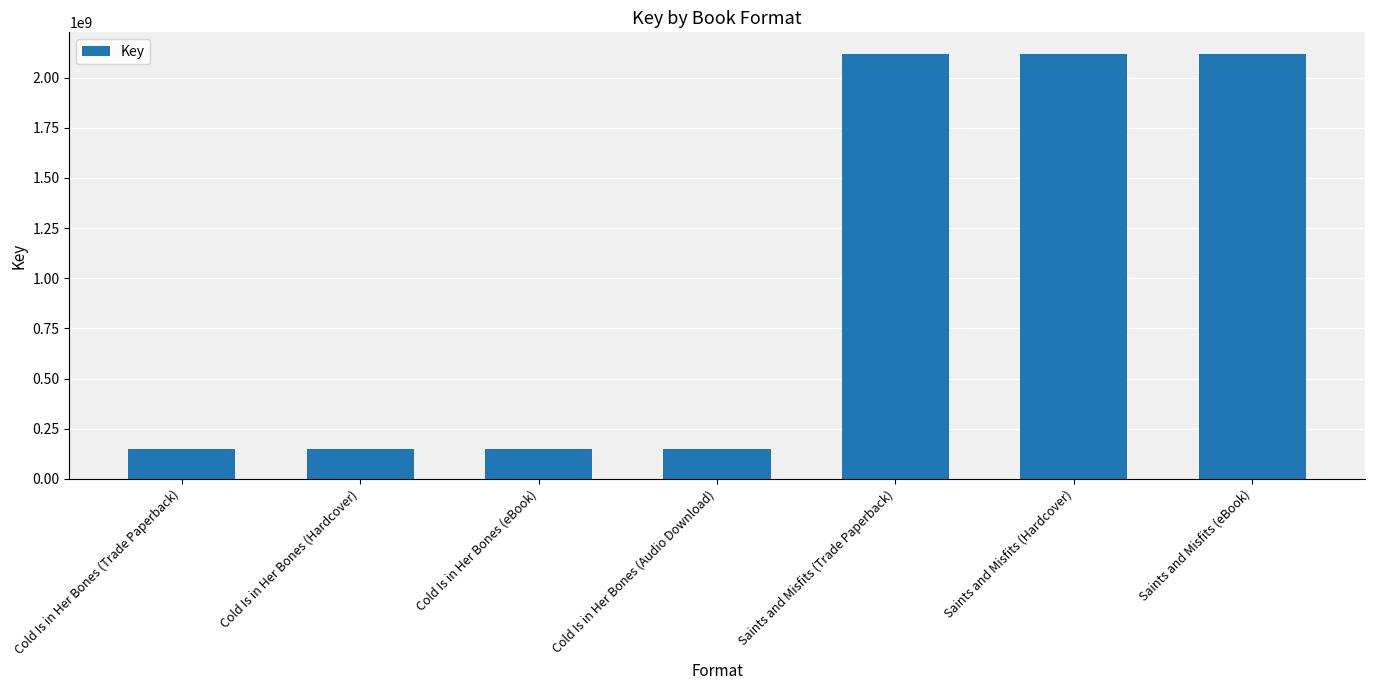

How many values are between 150591606 and 2119773019?

7